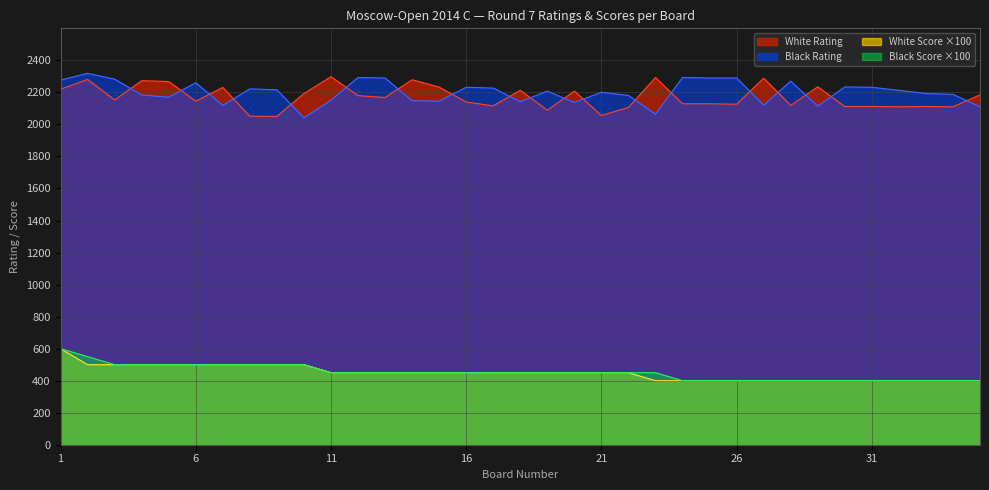

What is the sum of all White Score values?

15700